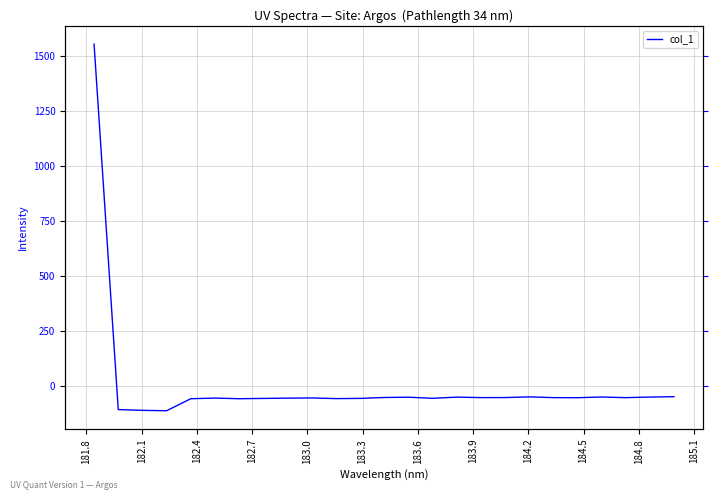

What is the maximum value shown in the chart?

1555.7